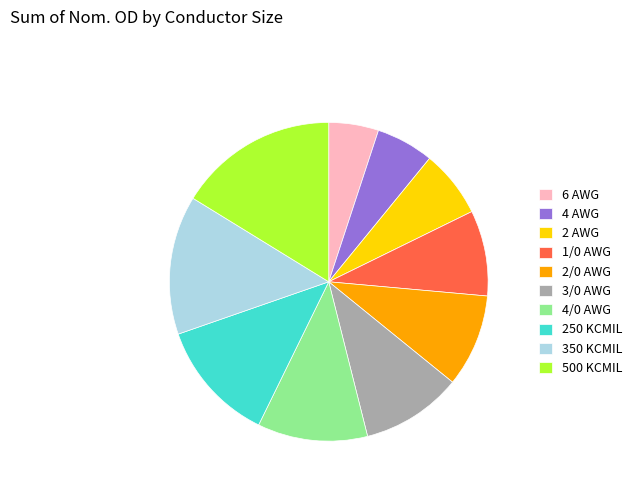

Which slice is the smallest?

6 AWG